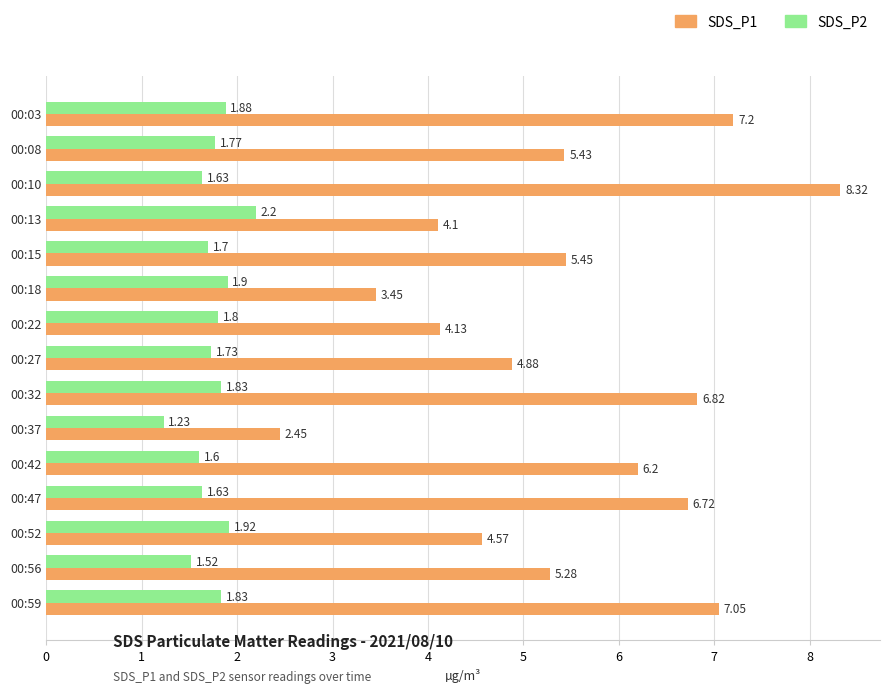

Which series has the largest range (max minus min)?

SDS_P1